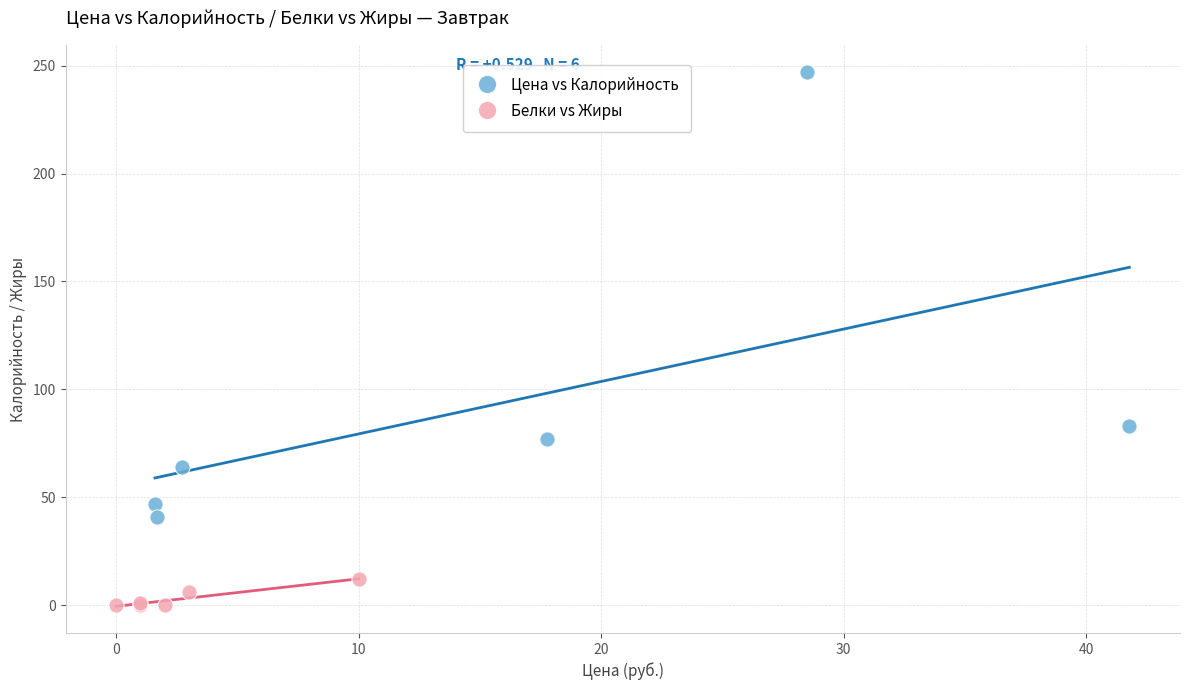

Which series reaches the maximum Y coordinate?

Цена vs Калорийность